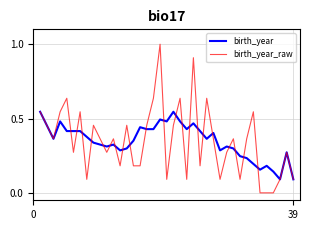

List the series in order of their peak value, highest first.

birth_year_raw, birth_year